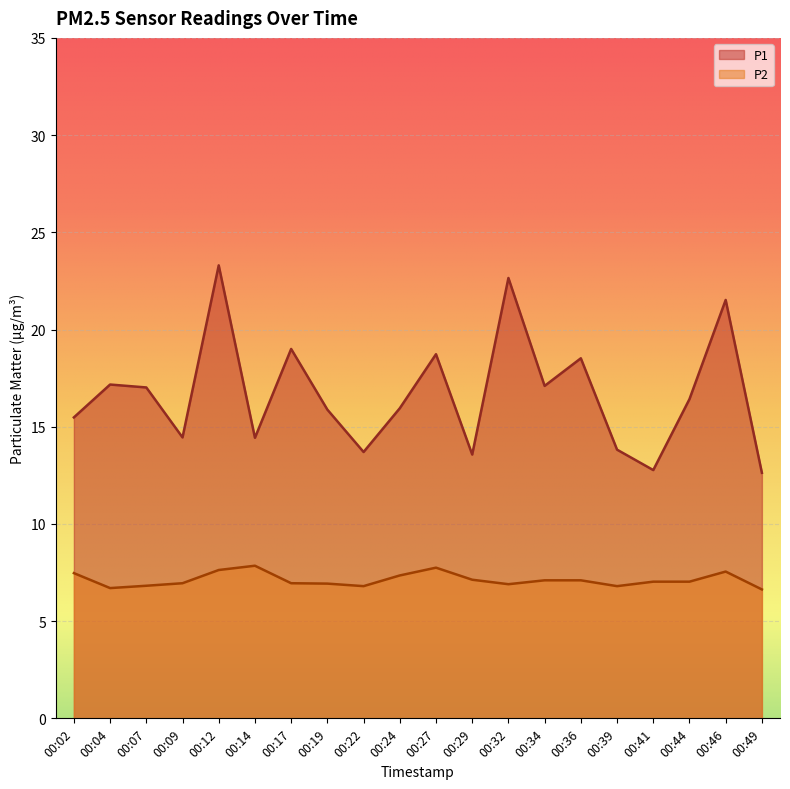

Reading left to right, list all the values displayed in this chart.

P1: 15.5	17.2	17.0	14.4	23.3	14.4	19.0	15.9	13.7	15.9	18.7	13.6	22.6	17.1	18.5	13.8	12.8	16.4	21.5	12.6
P2: 7.5	6.7	6.8	7.0	7.6	7.8	7.0	6.9	6.8	7.3	7.8	7.1	6.9	7.1	7.1	6.8	7.0	7.0	7.5	6.6